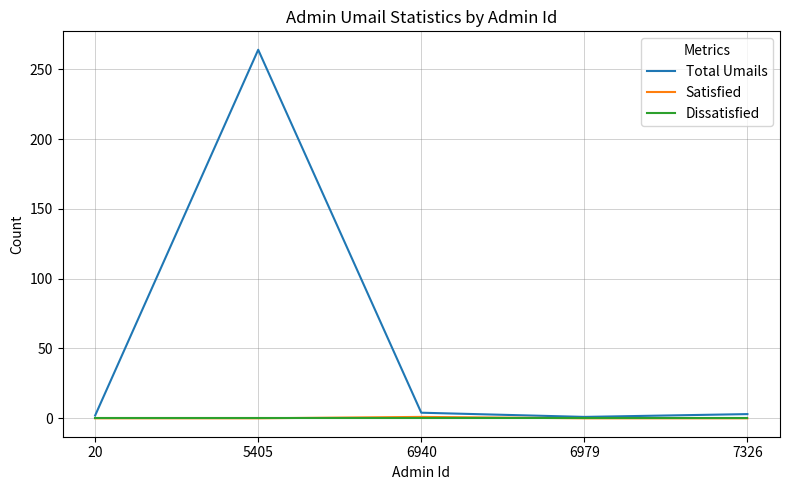

Which series has the largest total across all categories?

Total Umails